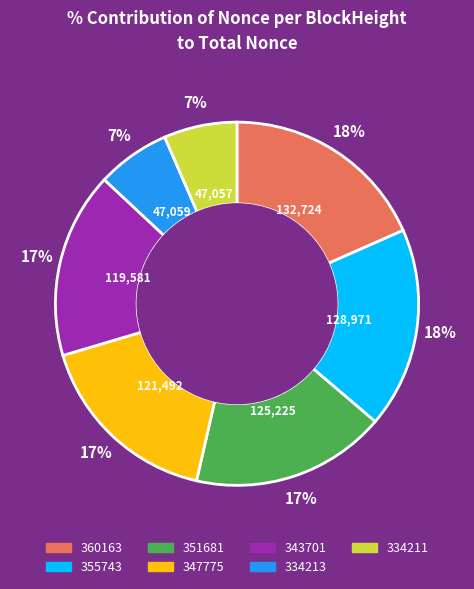

To the nearest percent, what is the combined percentage of 355743 and 360163?

36%